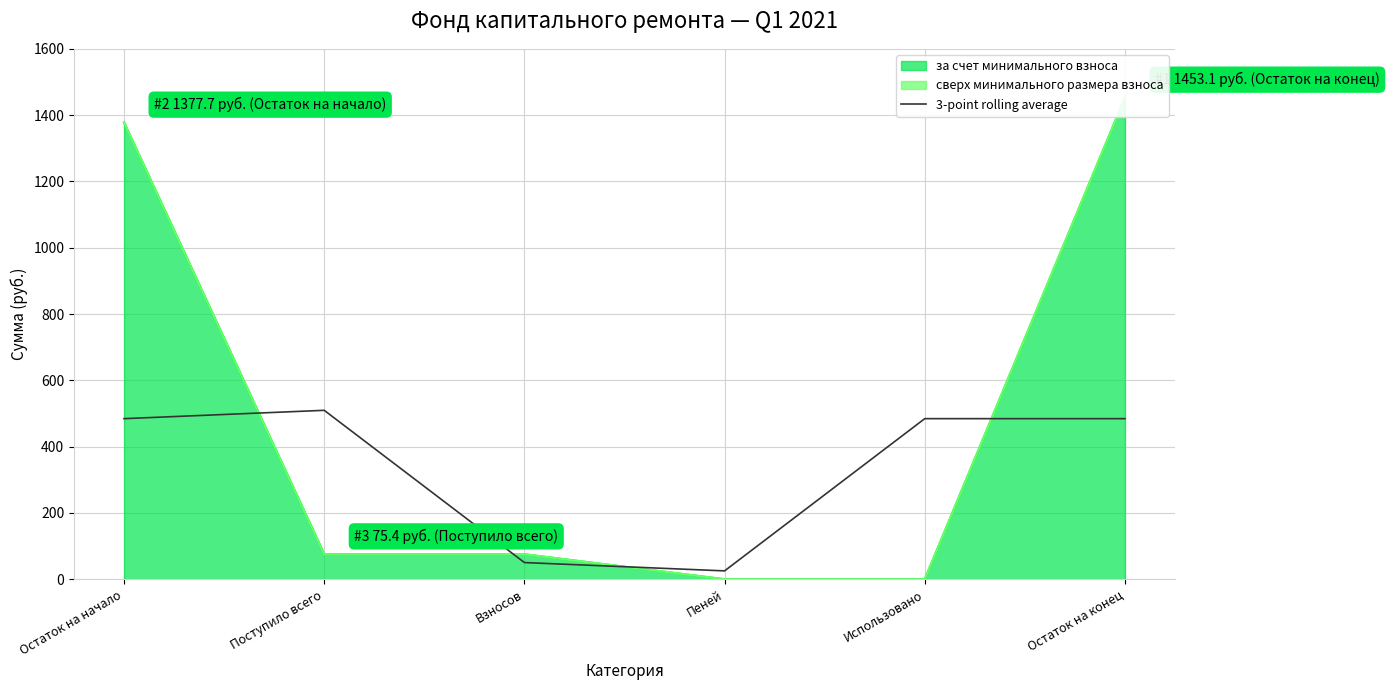

What is the label of the 6th point from the left?

Остаток на конец